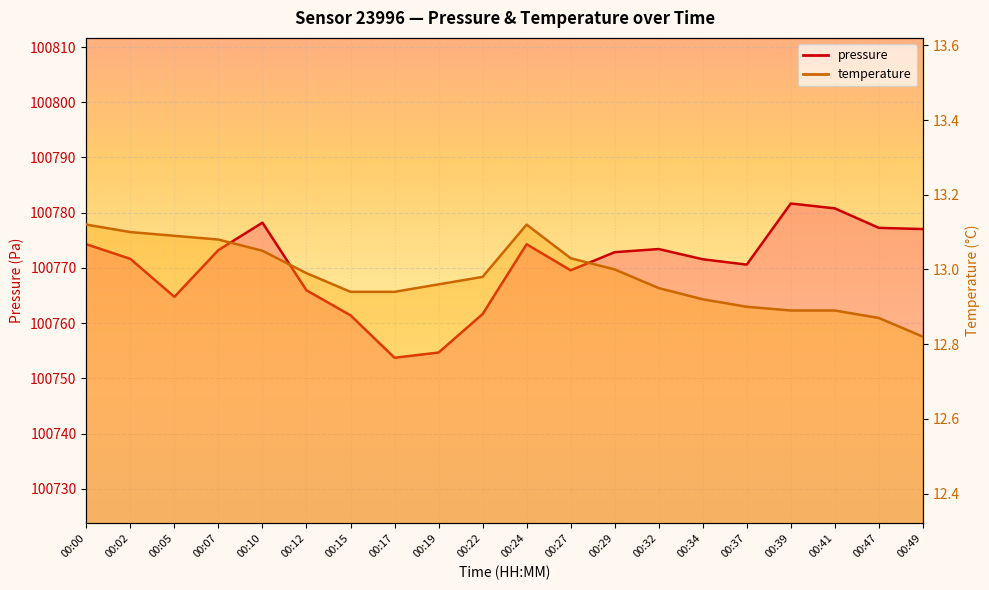

True or false: temperature has a value of 7.0 at 00:29.

False